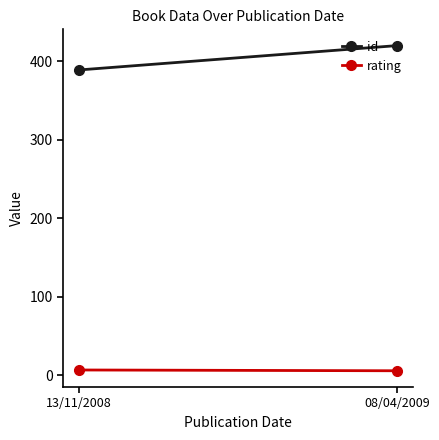

Which series changed the most between 13/11/2008 and 08/04/2009?

id